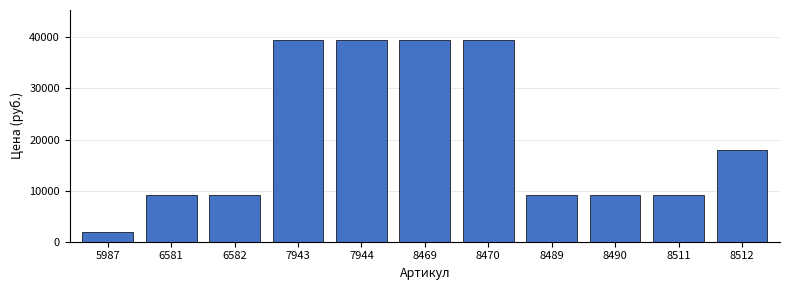

Between 8511 and 7944, which is larger?

7944